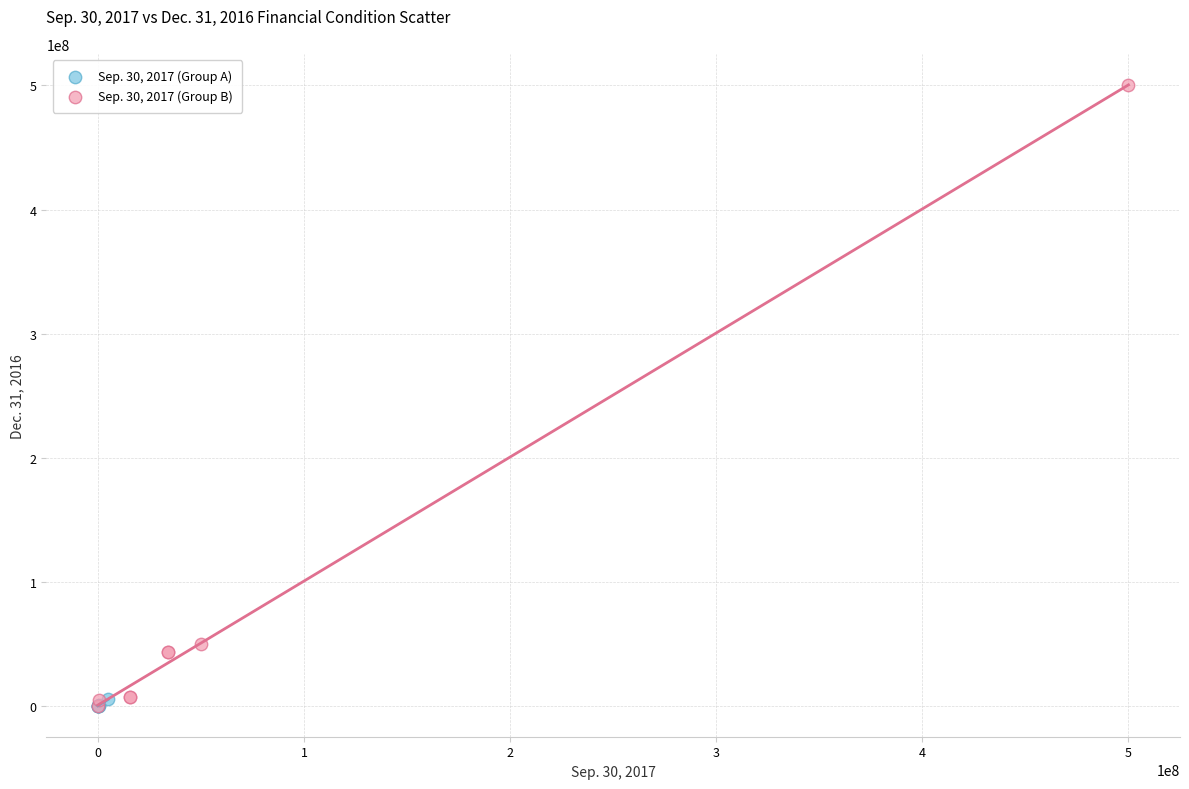

Which series contains the highest Y value?

Sep. 30, 2017 (Group B)